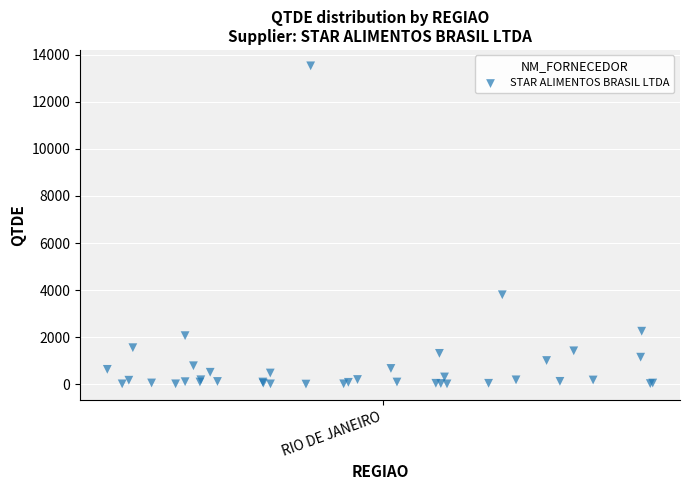

What Y value in the scatter plot is closest to 6767?

3803.0